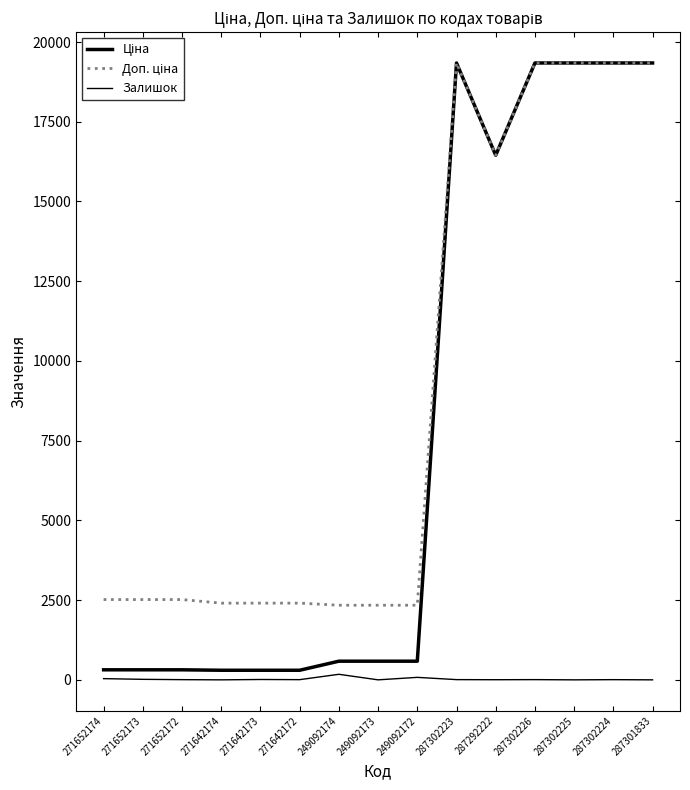

What is the difference between the maximum and minimum values in the Залишок series?

174.0